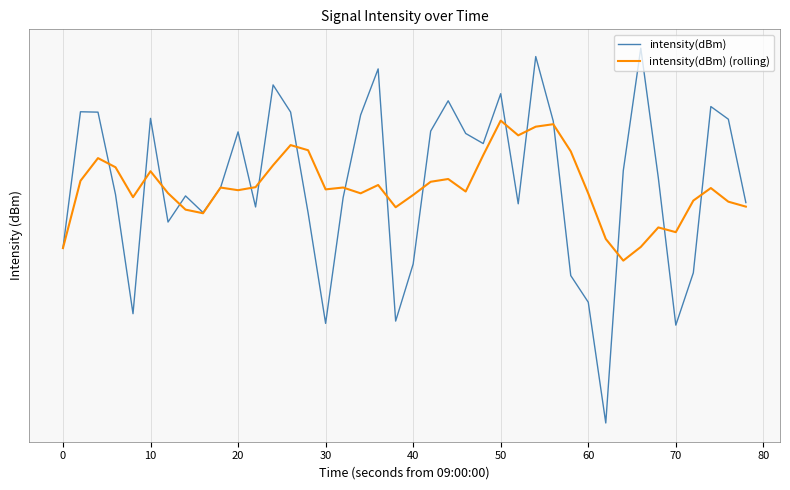

Reading right to left, list all the values displayed in this chart.

intensity(dBm): -129.7	-125.7	-125.1	-133.2	-135.9	-128.5	-122.4	-128.2	-141.0	-134.7	-133.3	-125.8	-122.8	-129.8	-124.5	-126.9	-126.4	-124.8	-126.3	-132.8	-135.7	-123.3	-125.5	-129.5	-135.8	-130.2	-125.4	-124.1	-129.9	-126.3	-129.0	-130.2	-129.4	-130.7	-125.7	-135.3	-129.3	-125.4	-125.3	-132.0
intensity(dBm) (rolling): -129.9	-129.7	-129.0	-129.6	-131.2	-130.9	-131.9	-132.6	-131.5	-129.3	-127.2	-125.9	-126.0	-126.5	-125.8	-127.4	-129.2	-128.6	-128.7	-129.3	-129.9	-128.9	-129.3	-129.0	-129.1	-127.2	-126.9	-127.9	-129.0	-129.1	-129.0	-130.2	-130.1	-129.3	-128.2	-129.4	-128.0	-127.6	-128.6	-132.0